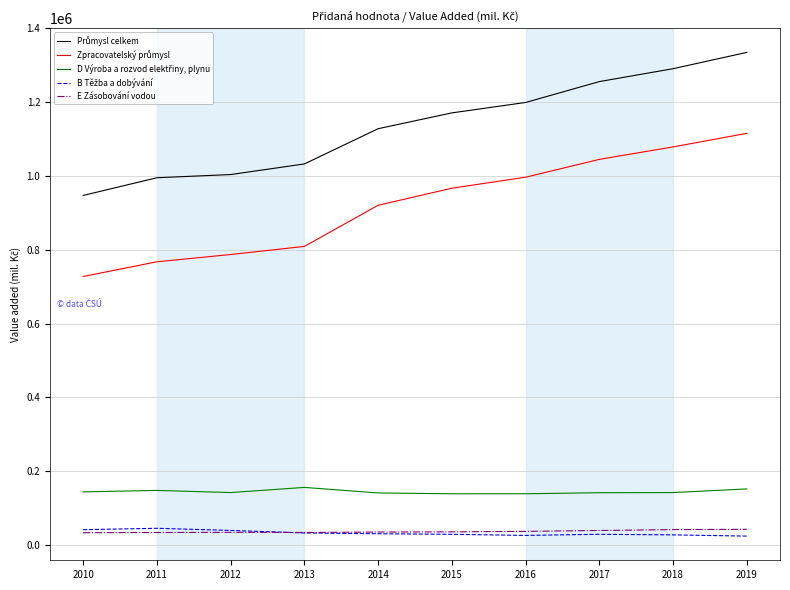

What is the spread (max minus min) of values at 2012?

969112